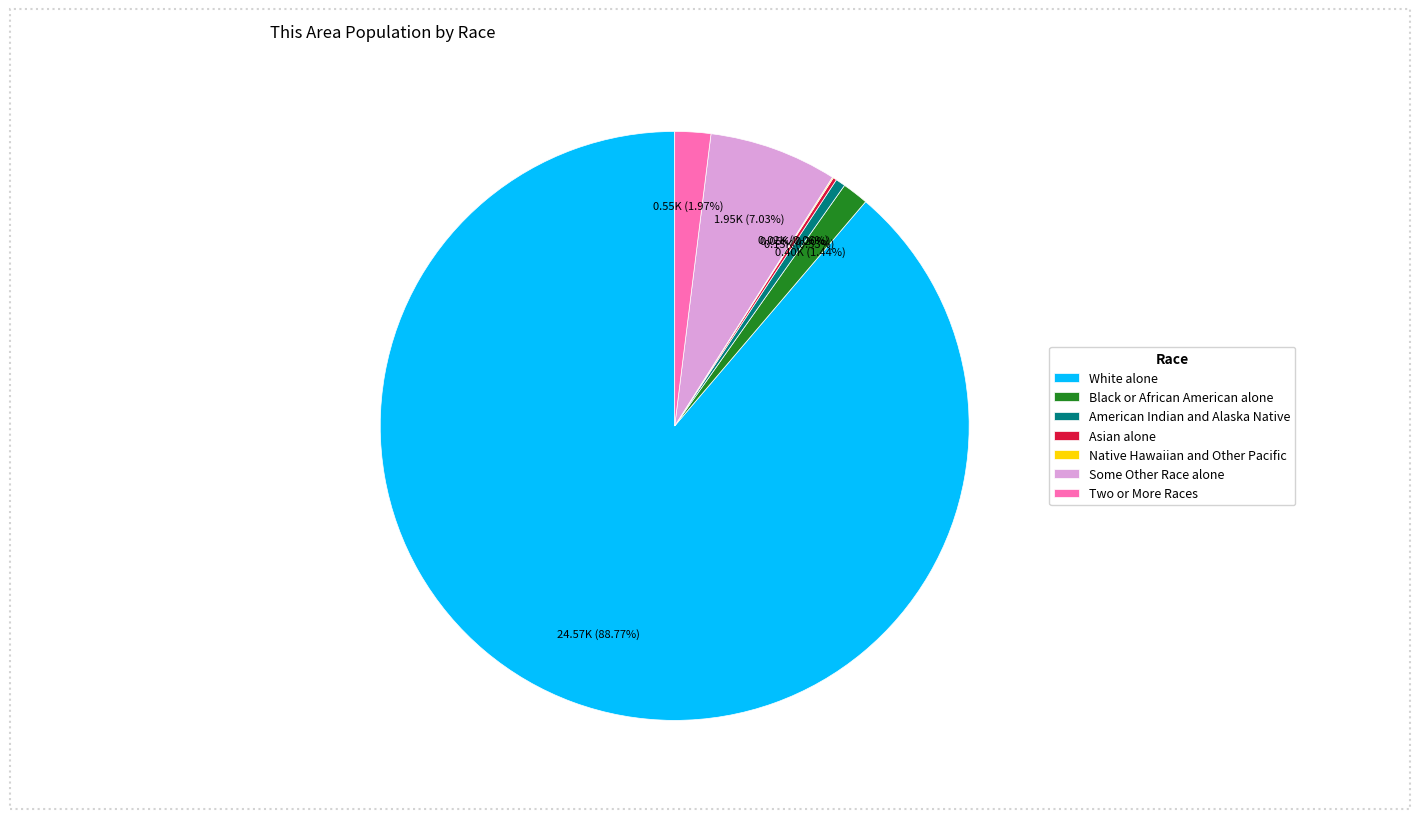

Does any single category account for the majority?

Yes